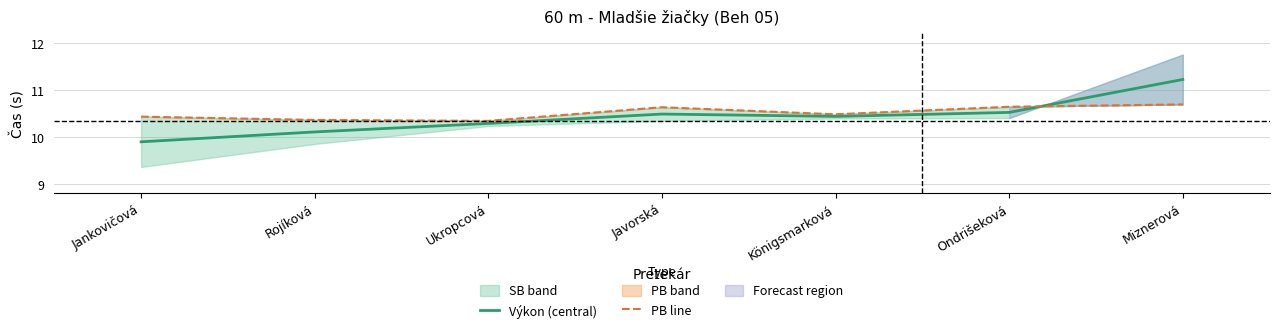

What is the total value across all series at Miznerová?

21.9